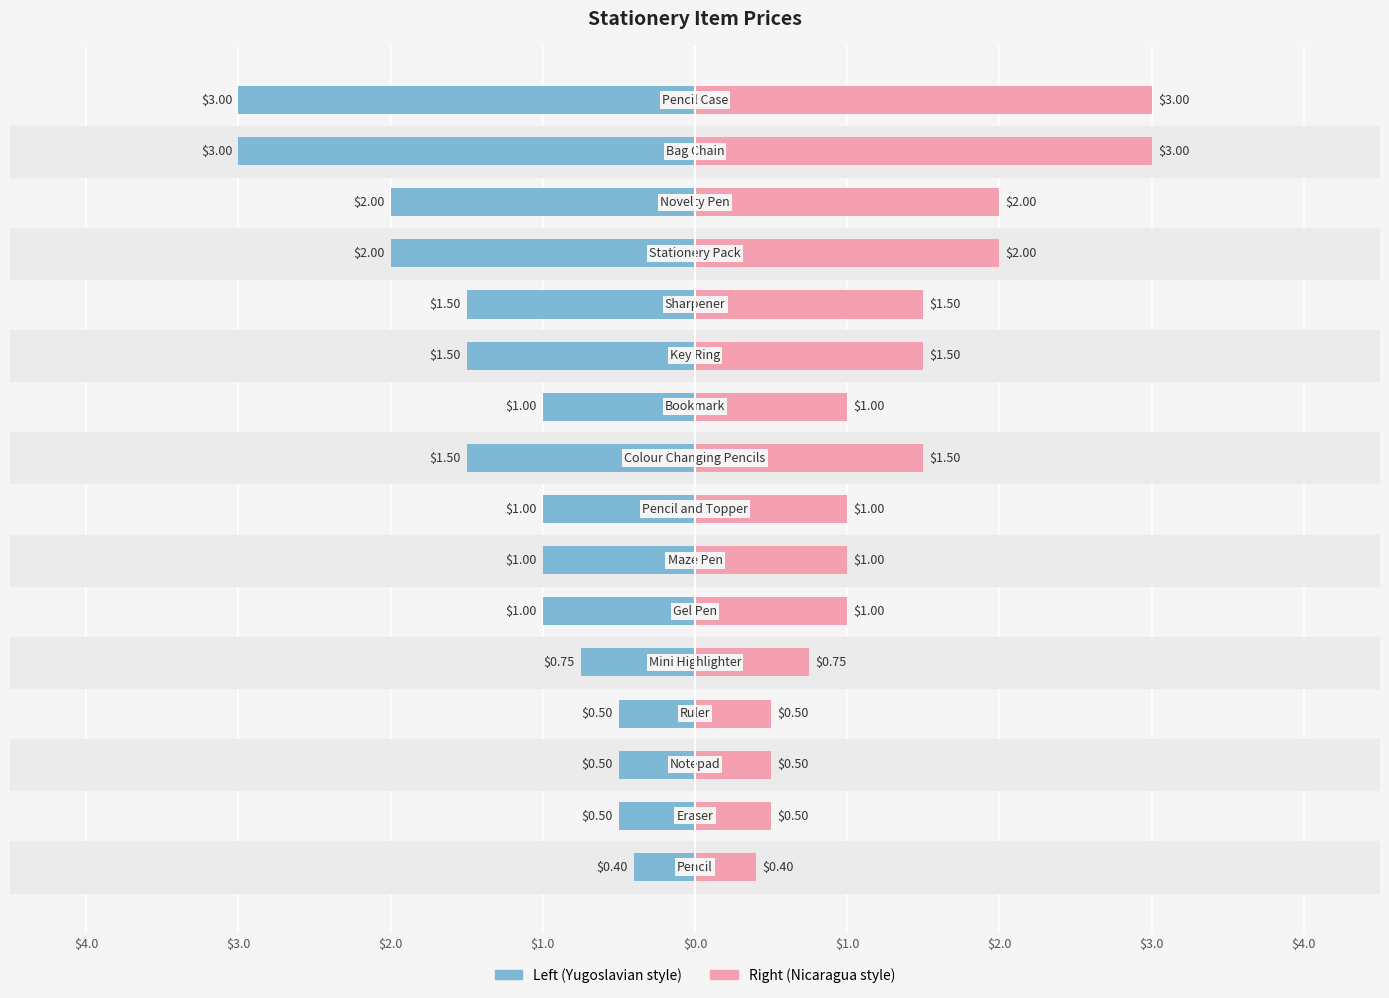

Is it true that Price (left) equals -1.6 at 9?

False